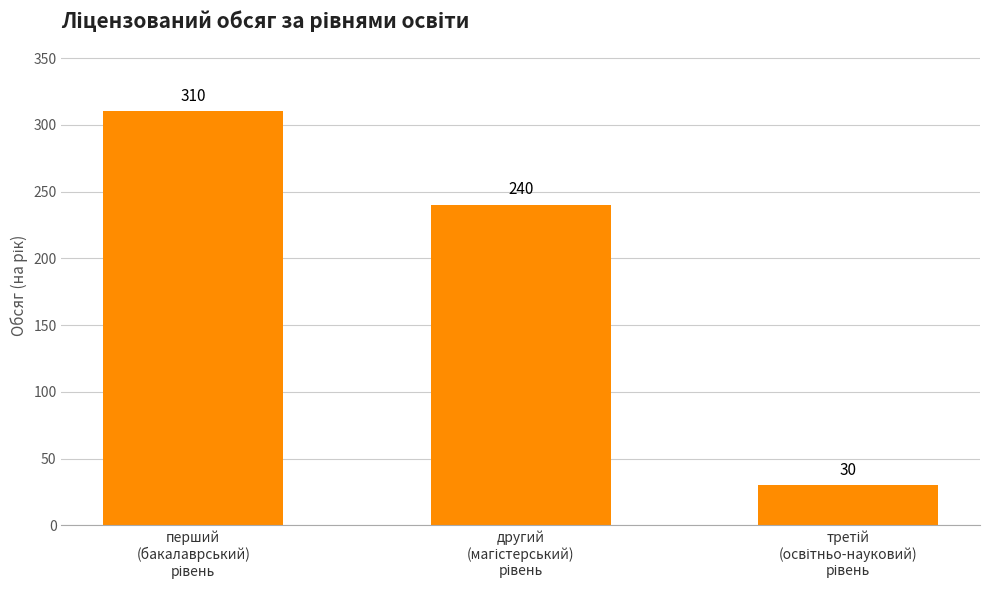

What is the value of the 2nd bar from the left?

240